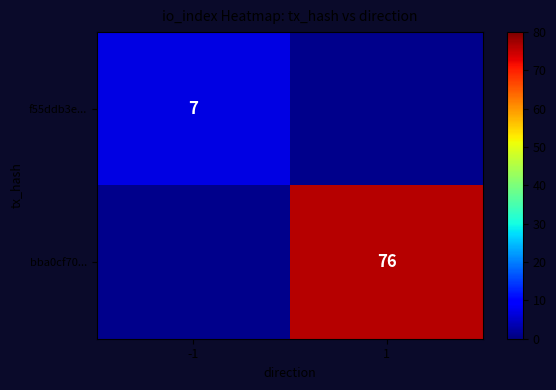

The f55ddb3e... series shows 10.6 at -1. True or false?

False